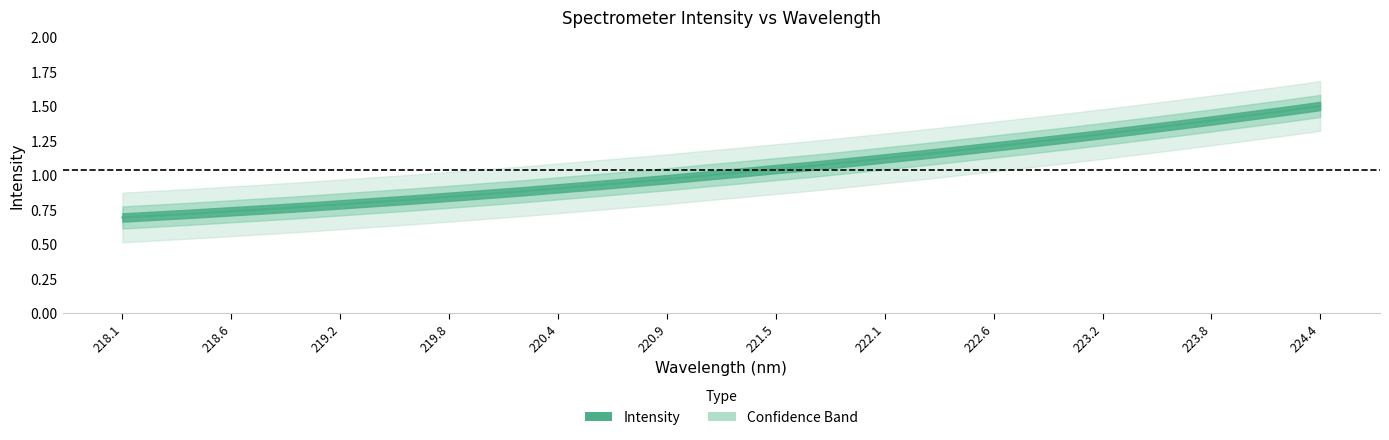

How many data points are less than 1?

17